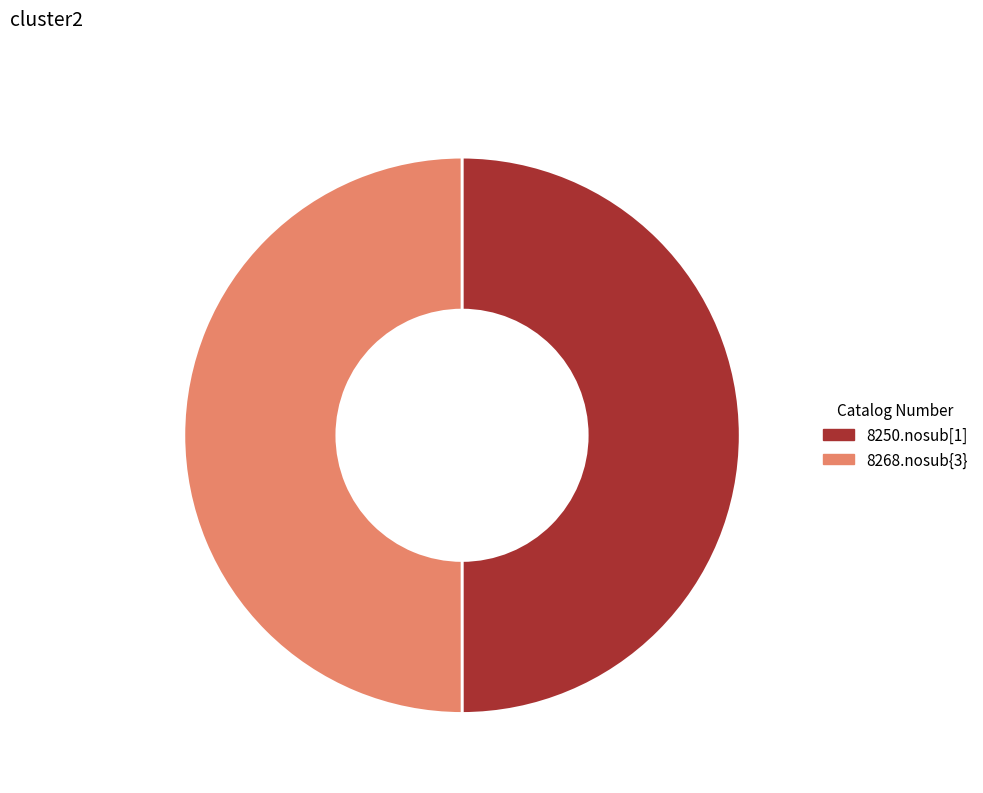

Combined, what portion of the pie is 8268.nosub{3} and 8250.nosub[1]?

100.0%